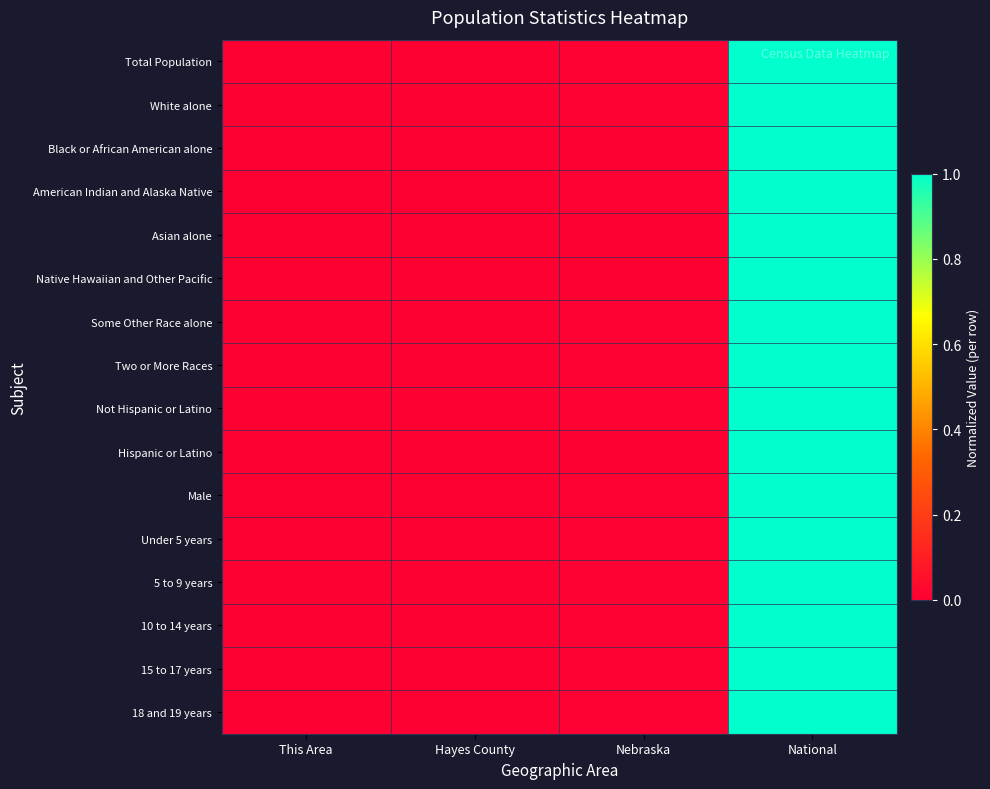

Reading right to left, transcribe all the data shown in this chart.

Total Population: National=1.0	Nebraska=0.0	Hayes County=0.0	This Area=0.0
White alone: National=1.0	Nebraska=0.0	Hayes County=0.0	This Area=0.0
Black or African American alone: National=1.0	Nebraska=0.0	Hayes County=0.0	This Area=0.0
American Indian and Alaska Native: National=1.0	Nebraska=0.0	Hayes County=0.0	This Area=0.0
Asian alone: National=1.0	Nebraska=0.0	Hayes County=0.0	This Area=0.0
Native Hawaiian and Other Pacific: National=1.0	Nebraska=0.0	Hayes County=0.0	This Area=0.0
Some Other Race alone: National=1.0	Nebraska=0.0	Hayes County=0.0	This Area=0.0
Two or More Races: National=1.0	Nebraska=0.0	Hayes County=0.0	This Area=0.0
Not Hispanic or Latino: National=1.0	Nebraska=0.0	Hayes County=0.0	This Area=0.0
Hispanic or Latino: National=1.0	Nebraska=0.0	Hayes County=0.0	This Area=0.0
Male: National=1.0	Nebraska=0.0	Hayes County=0.0	This Area=0.0
Under 5 years: National=1.0	Nebraska=0.0	Hayes County=0.0	This Area=0.0
5 to 9 years: National=1.0	Nebraska=0.0	Hayes County=0.0	This Area=0.0
10 to 14 years: National=1.0	Nebraska=0.0	Hayes County=0.0	This Area=0.0
15 to 17 years: National=1.0	Nebraska=0.0	Hayes County=0.0	This Area=0.0
18 and 19 years: National=1.0	Nebraska=0.0	Hayes County=0.0	This Area=0.0